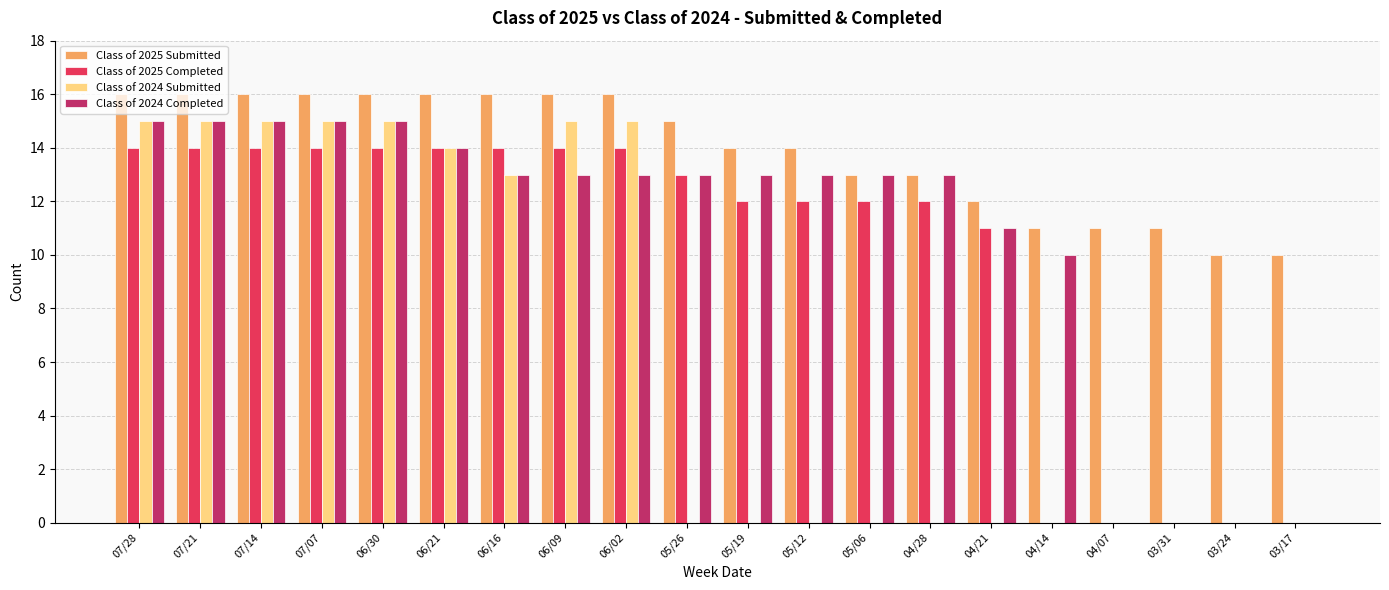

How many series are shown in this chart?

4